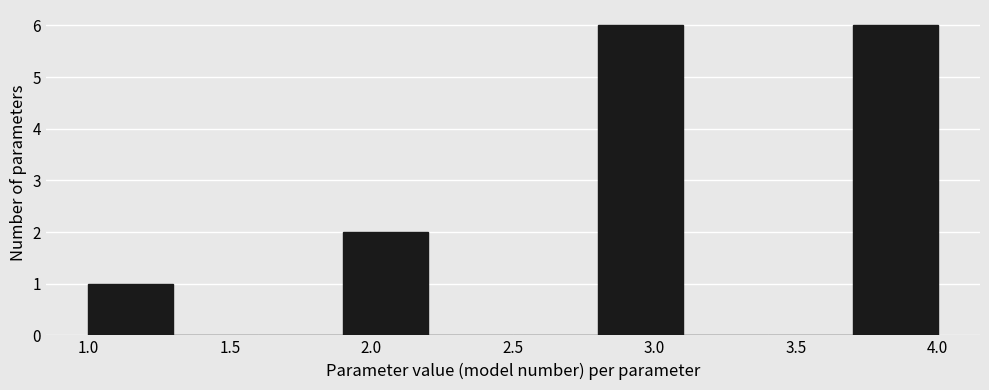

How tall is the bar that spans 3.7 to 4.0 on the x-axis? The values are not printed on the chart, so give them approximately, as read against the axis.

6